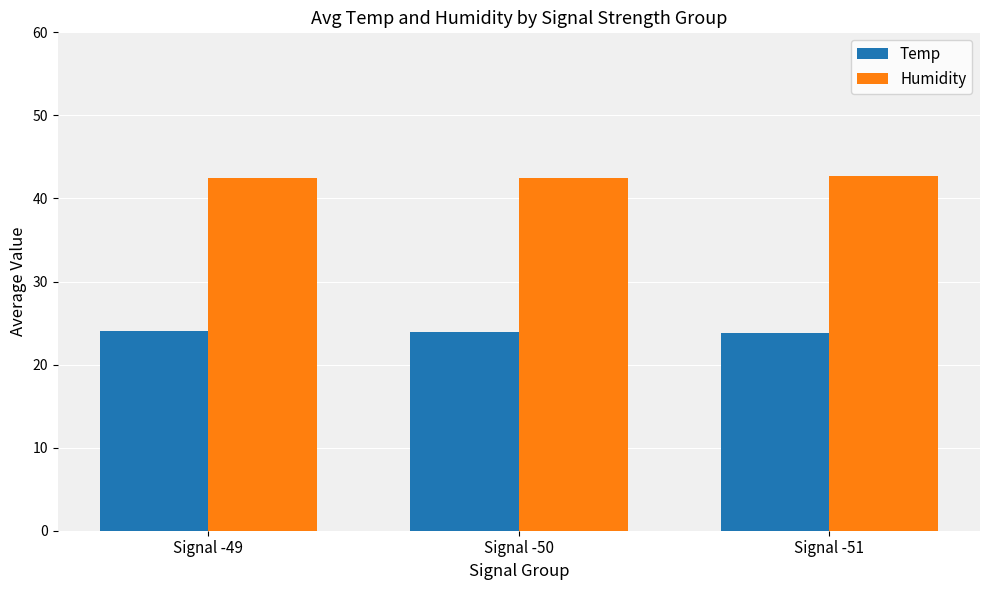

What is the spread (max minus min) of values at Signal -49?

18.5